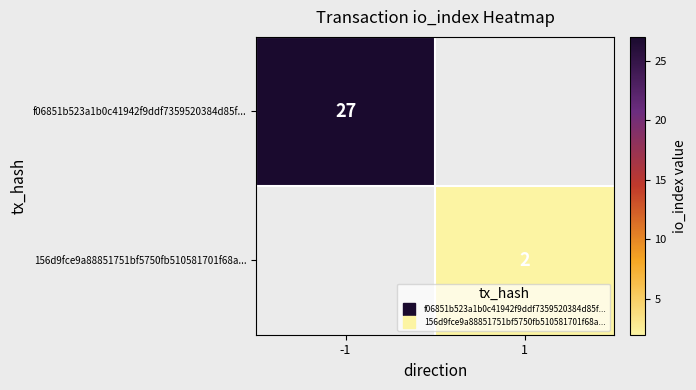

Is the value of 156d9fce9a88851751bf5750fb510581701f68a... at -1 greater than the value of f06851b523a1b0c41942f9ddf7359520384d85f... at -1?

No